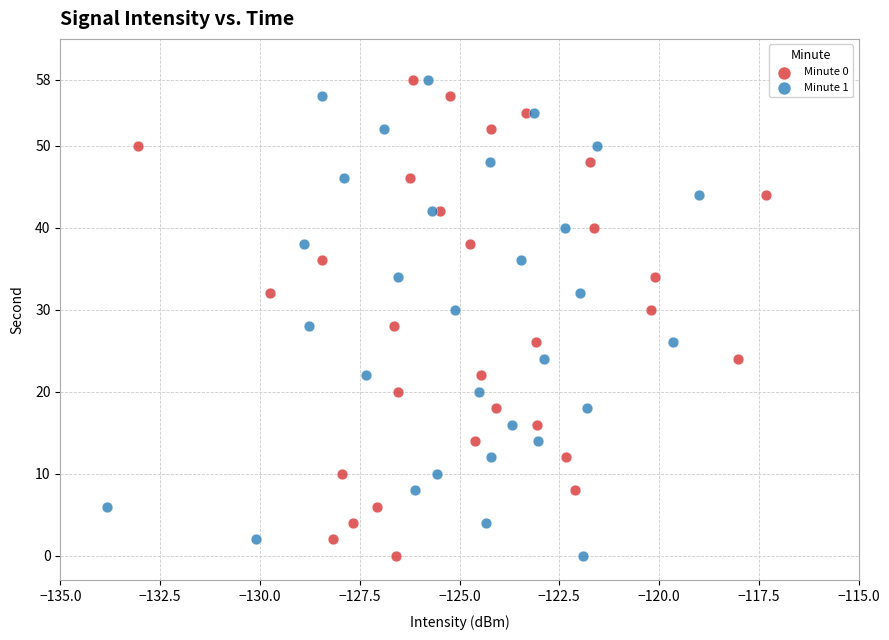

What are all the series names shown in the legend?

Minute 0, Minute 1